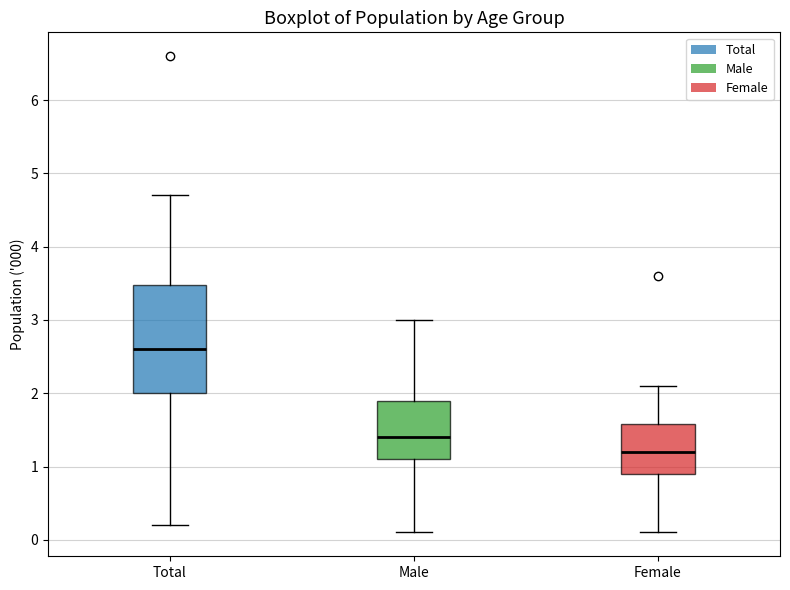

Where does the lower whisker of the box for Female end on the y-axis? The values are not printed on the chart, so give them approximately, as read against the axis.

0.1